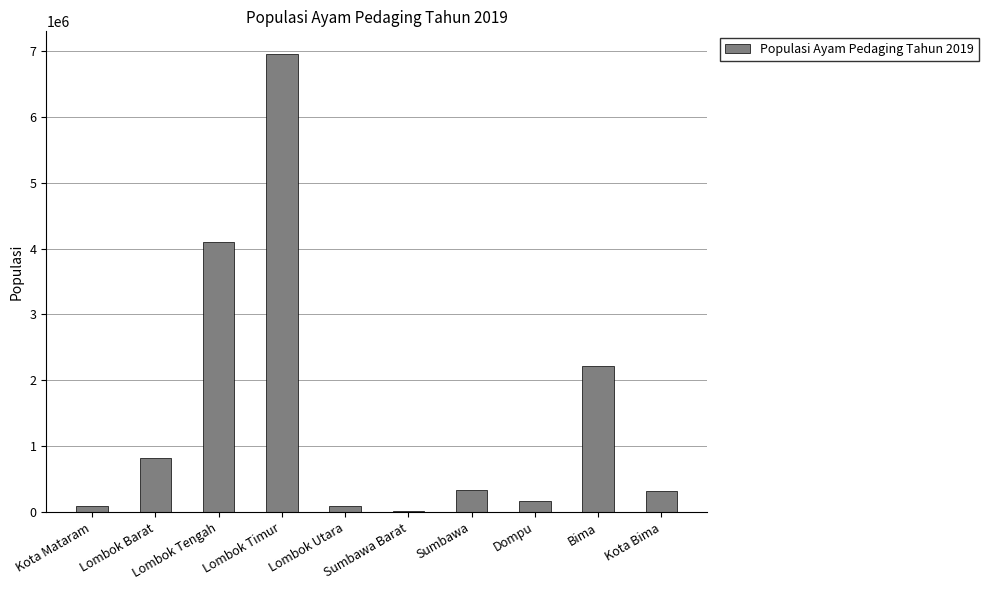

True or false: the data shows 335725 at Sumbawa.

True